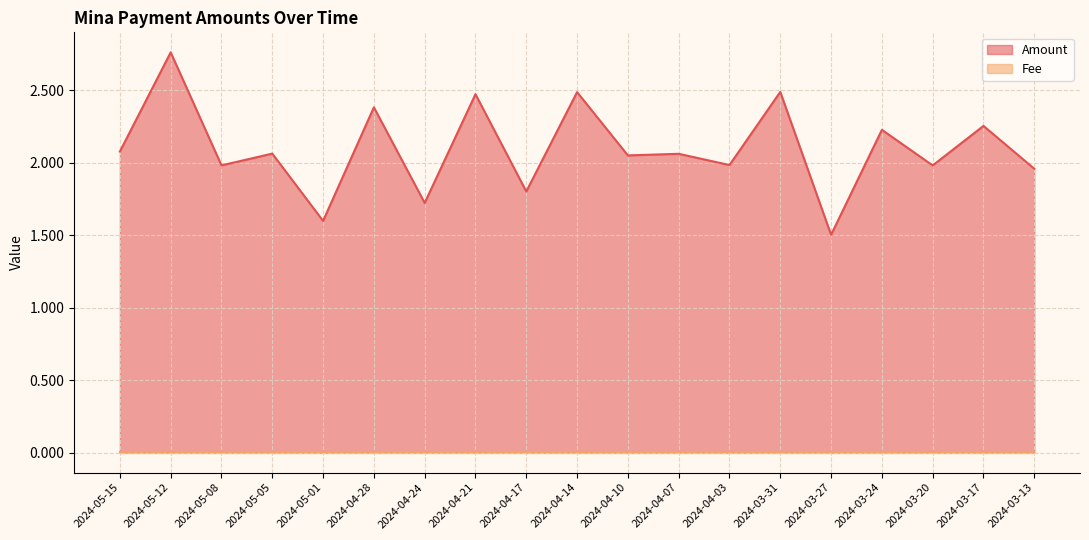

At which label is the value closest to 2?

2024-04-03